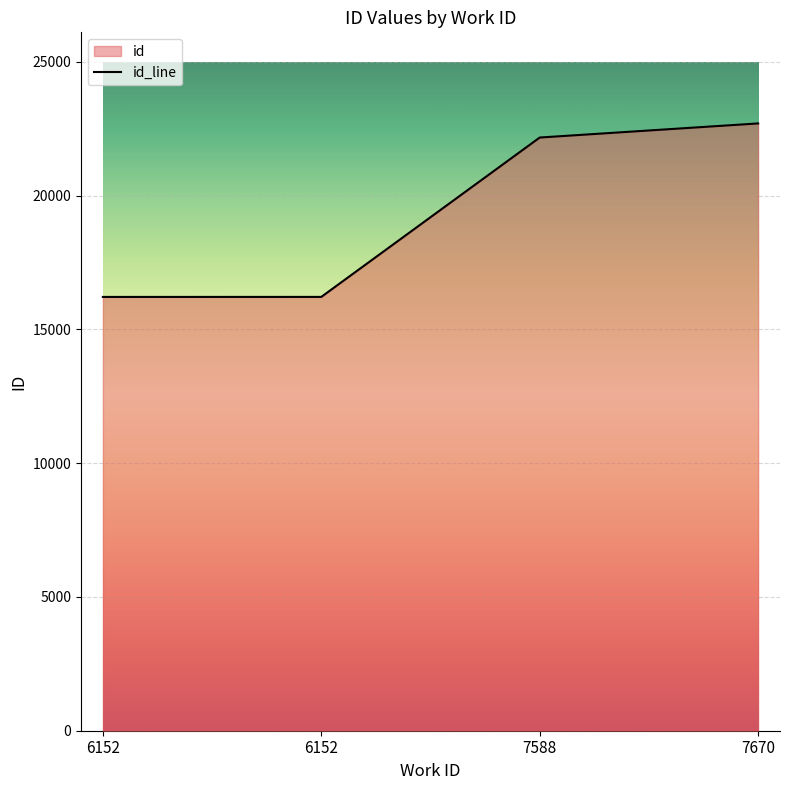

What is the change in value from 6152 to 7670?

+6483